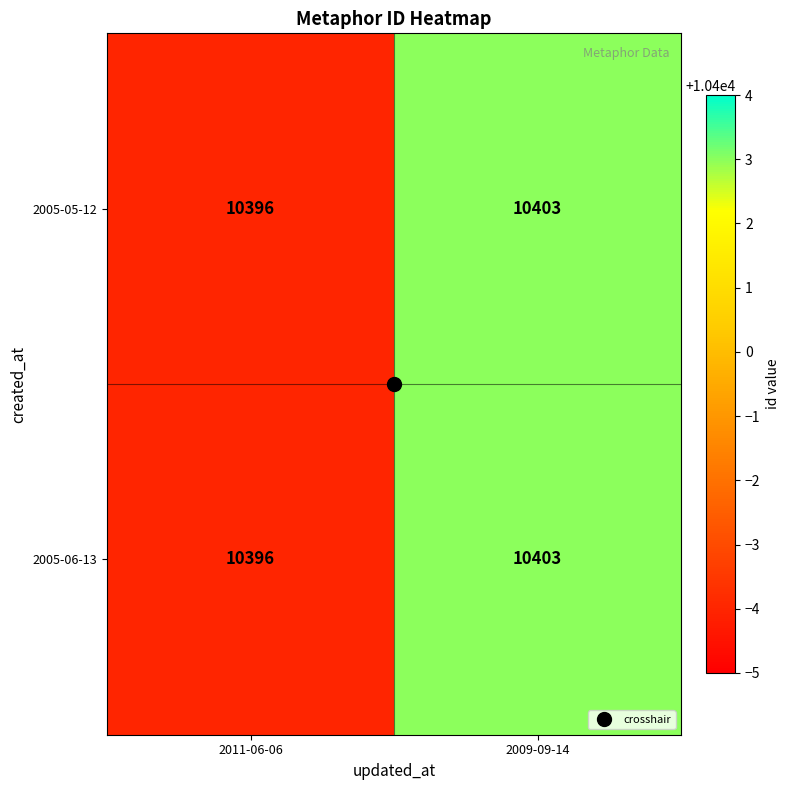

What is the difference between the maximum and minimum values in the 2005-05-12 series?

7